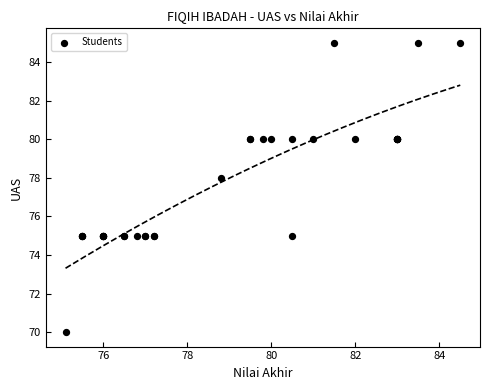

What Y value in the scatter plot is closest to 77?

78